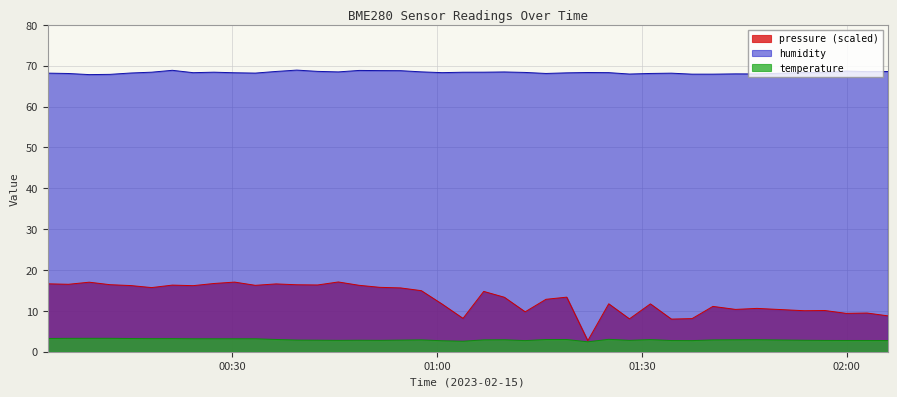

True or false: temperature and humidity cross at least once.

False